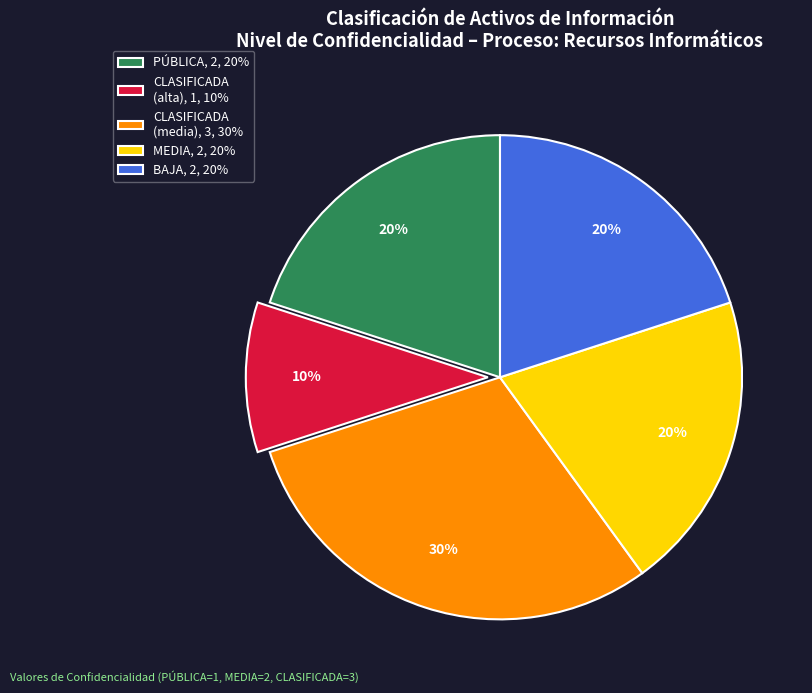

To the nearest percent, what percentage of the pie is BAJA, 2, 20%?

20%